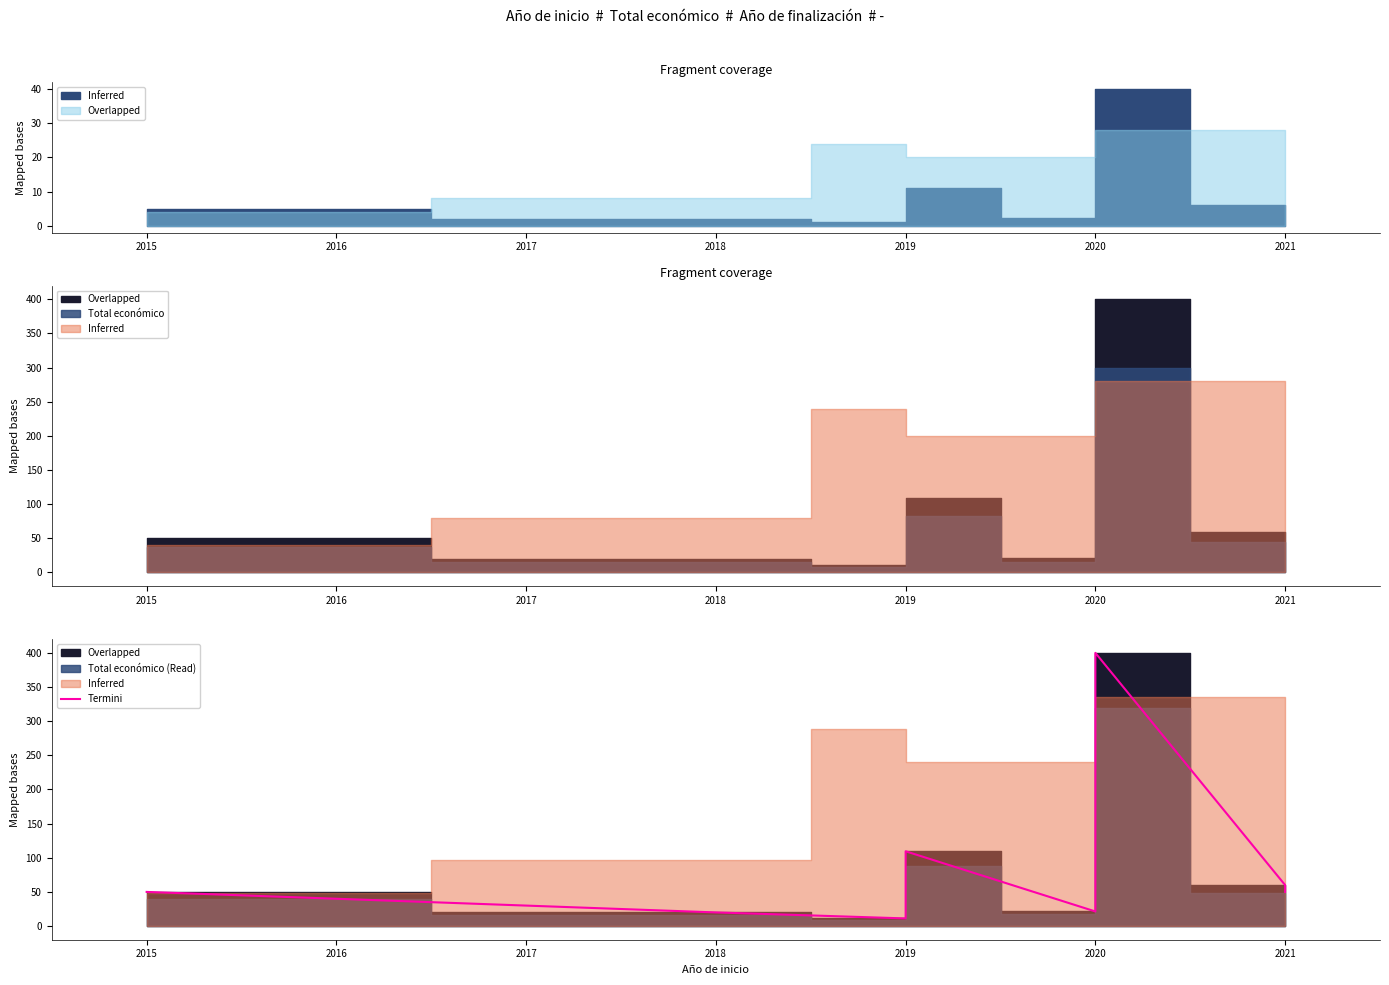

Reading left to right, list all the values displayed in this chart.

50.0	20.0	11.2	109.5	21.4	400.0	60.0	50.0